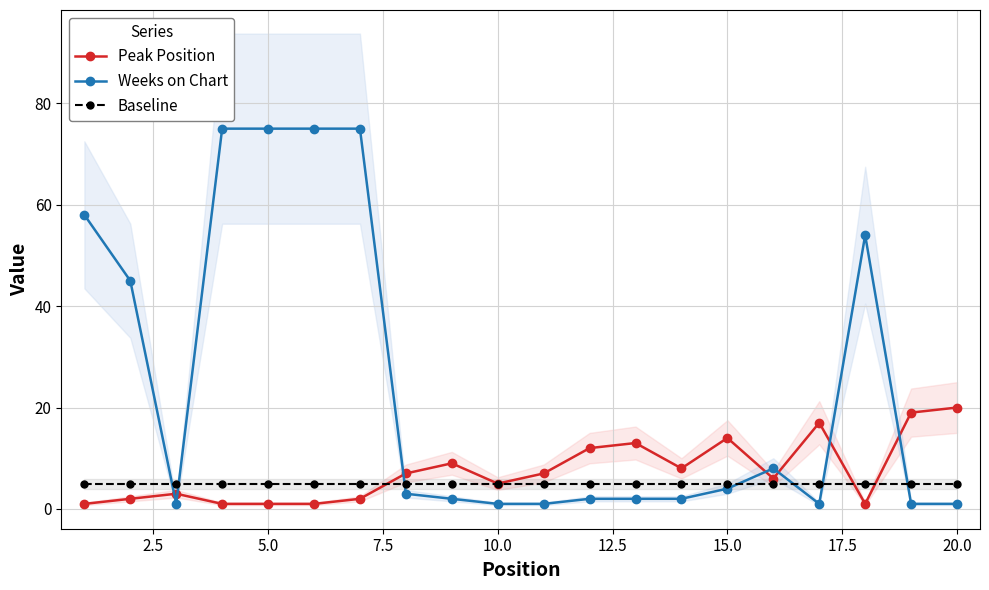

Which series has the largest total across all categories?

Weeks on Chart